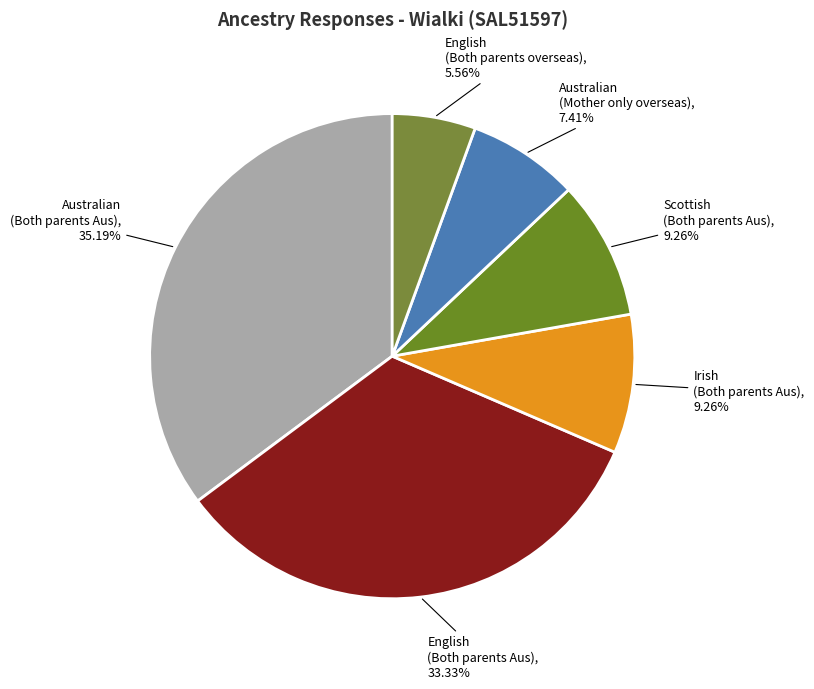

What is the largest slice in the pie chart?

Australian (Both parents Aus)